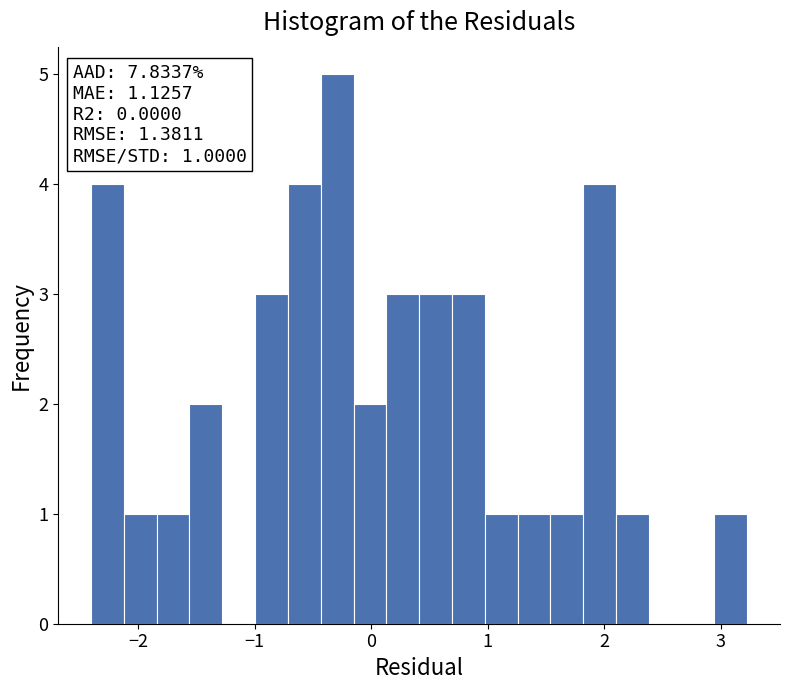

Read against the x-axis, roughly where is the centre of the tallest bar?

-0.3